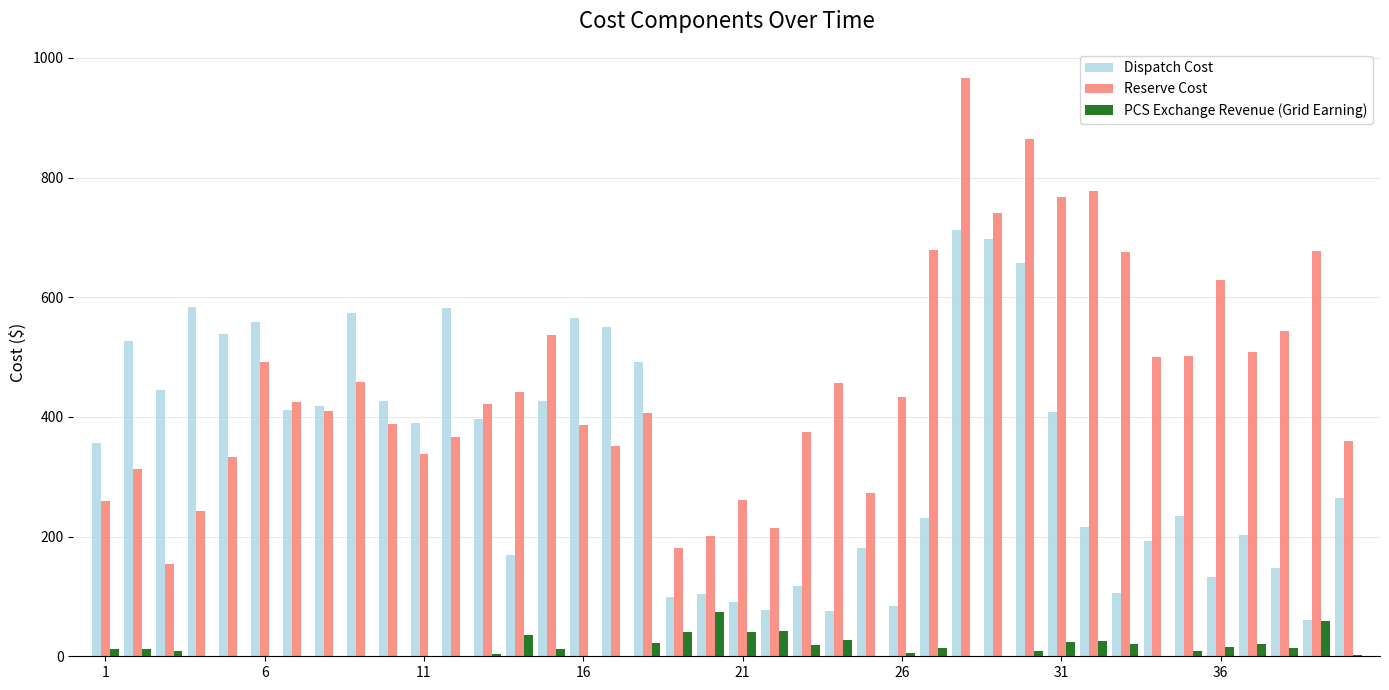

What is the maximum value shown in the chart?

966.8